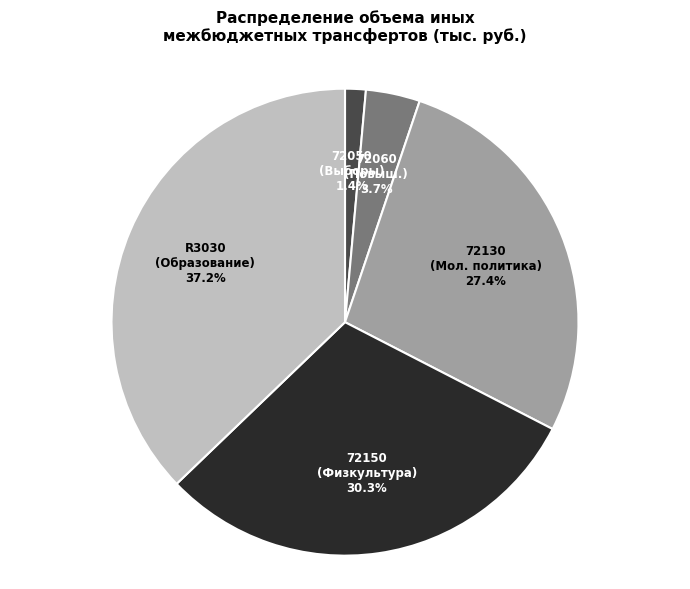

Does any single category account for the majority?

No